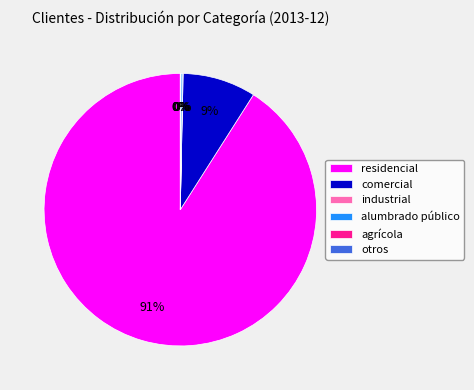

To the nearest percent, what percentage of the pie is residencial?

91%